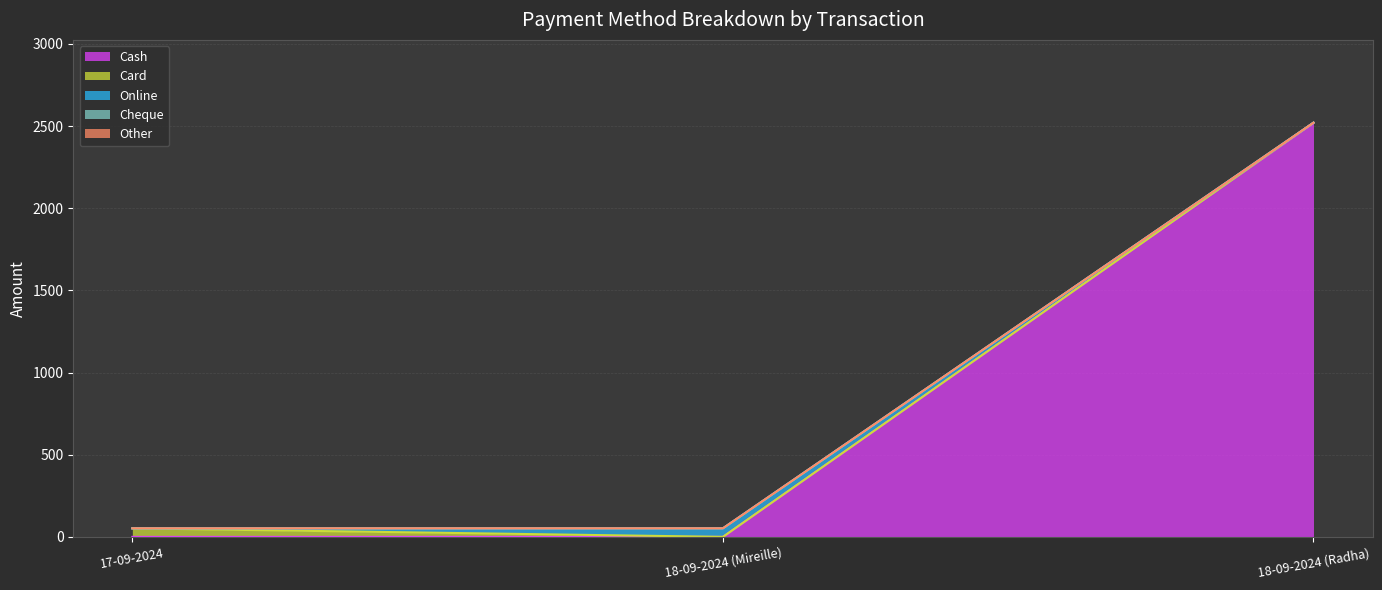

Count the number of categories in the chart.

3